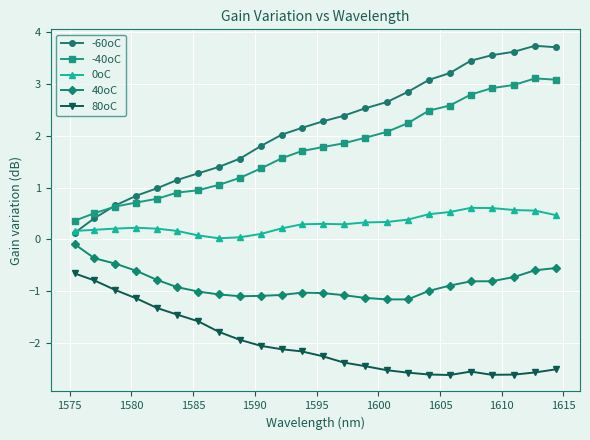

True or false: -40oC and 0oC cross at least once.

False